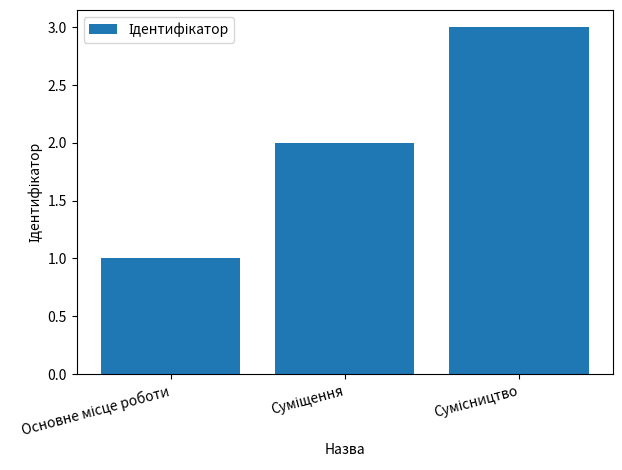

What is the sum of all values?

6